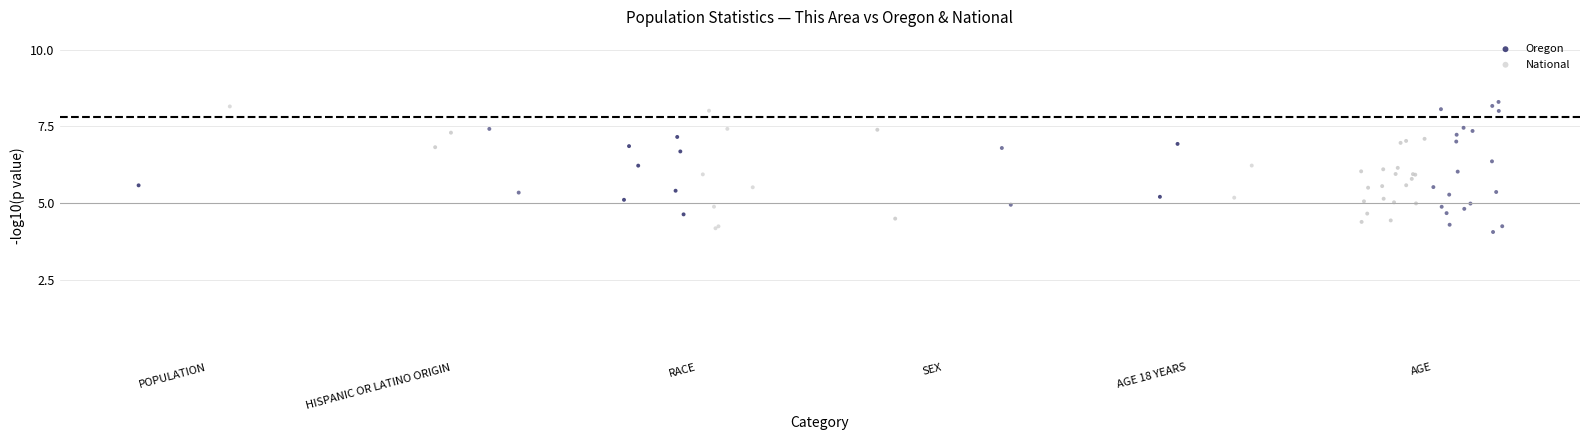

Which series contains the highest Y value?

National